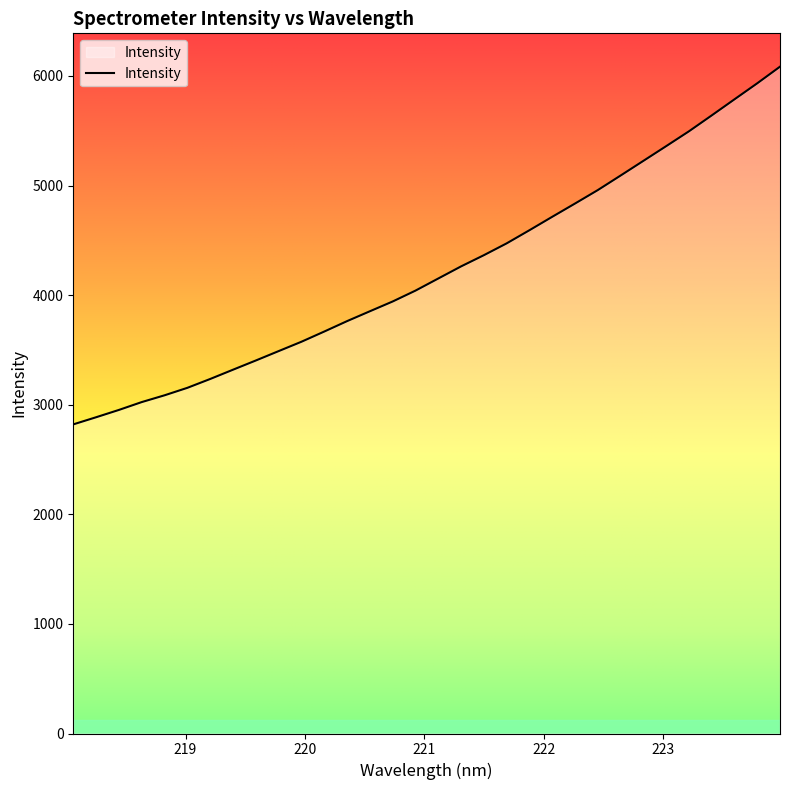

What is the maximum value shown in the chart?

6084.9